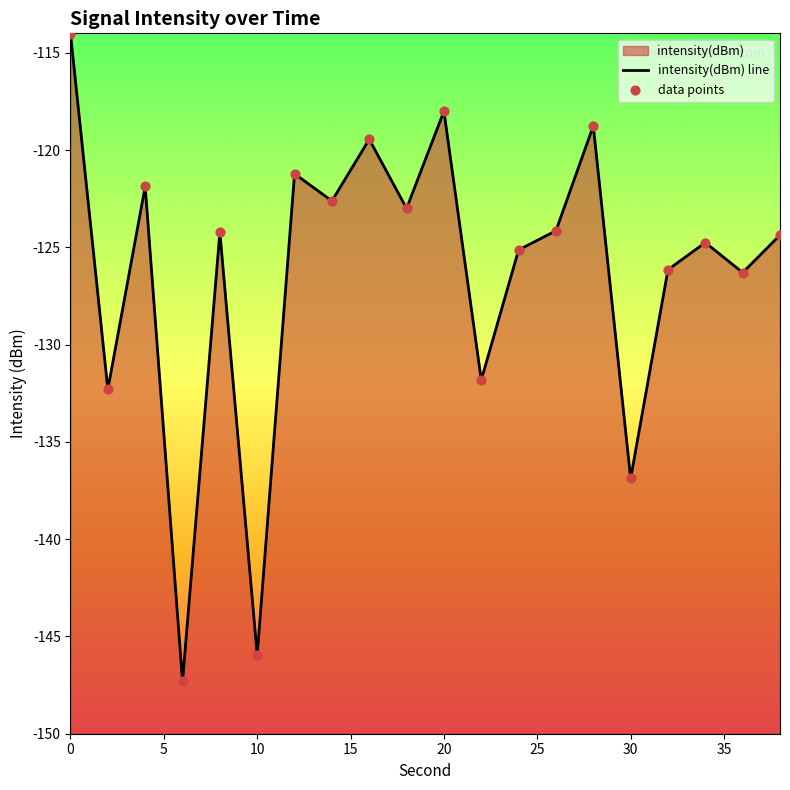

Between 22 and 2, which is larger?

22